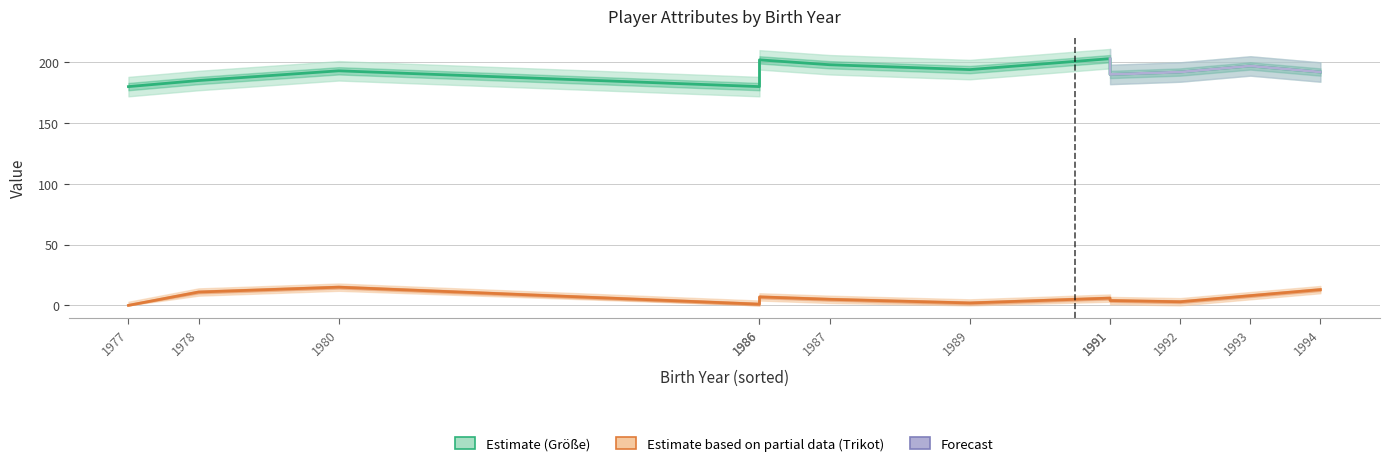

True or false: Trikot (Estimate based on partial data) and Größe (Estimate) cross at least once.

False